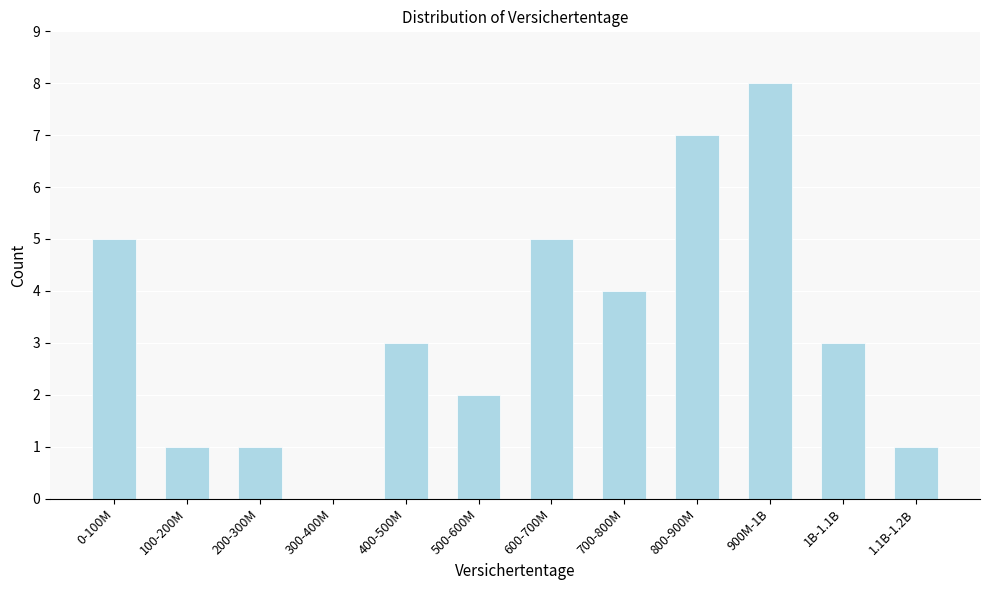

Reading left to right, transcribe all the data shown in this chart.

0-100M=5	100-200M=1	200-300M=1	300-400M=0	400-500M=3	500-600M=2	600-700M=5	700-800M=4	800-900M=7	900M-1B=8	1B-1.1B=3	1.1B-1.2B=1